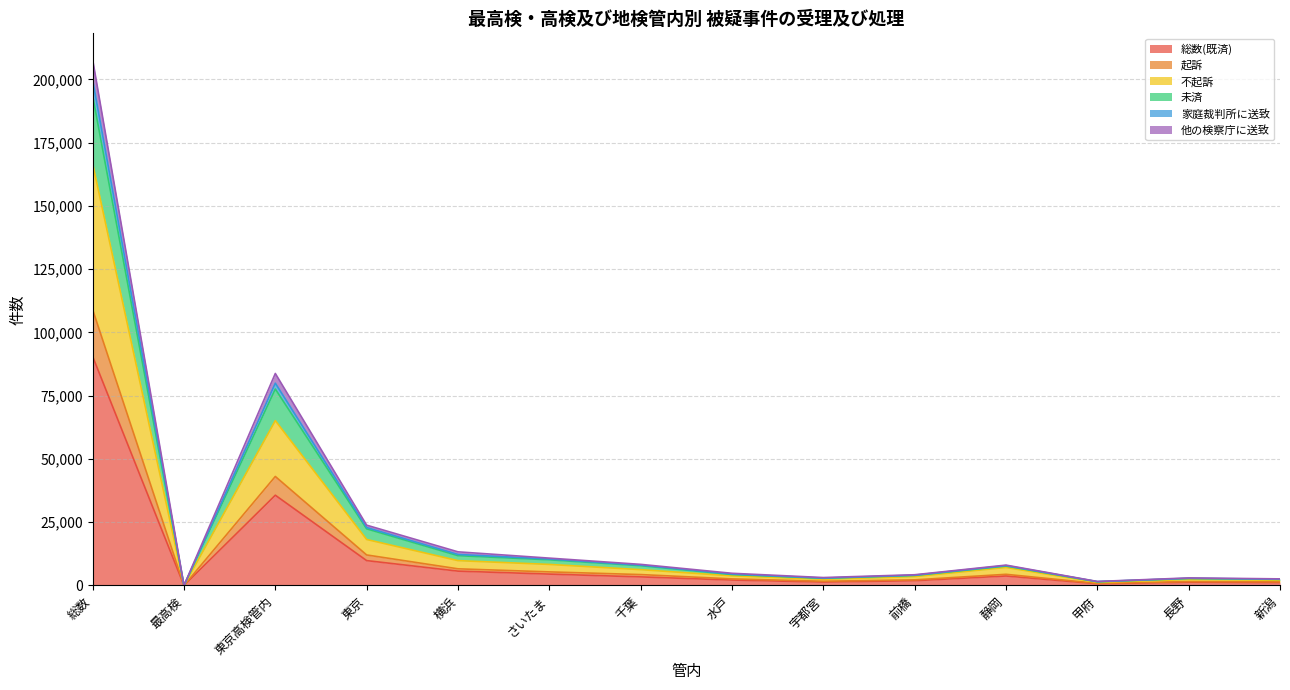

True or false: 総数(既済) has a value of 35683 at 東京高検管内.

True